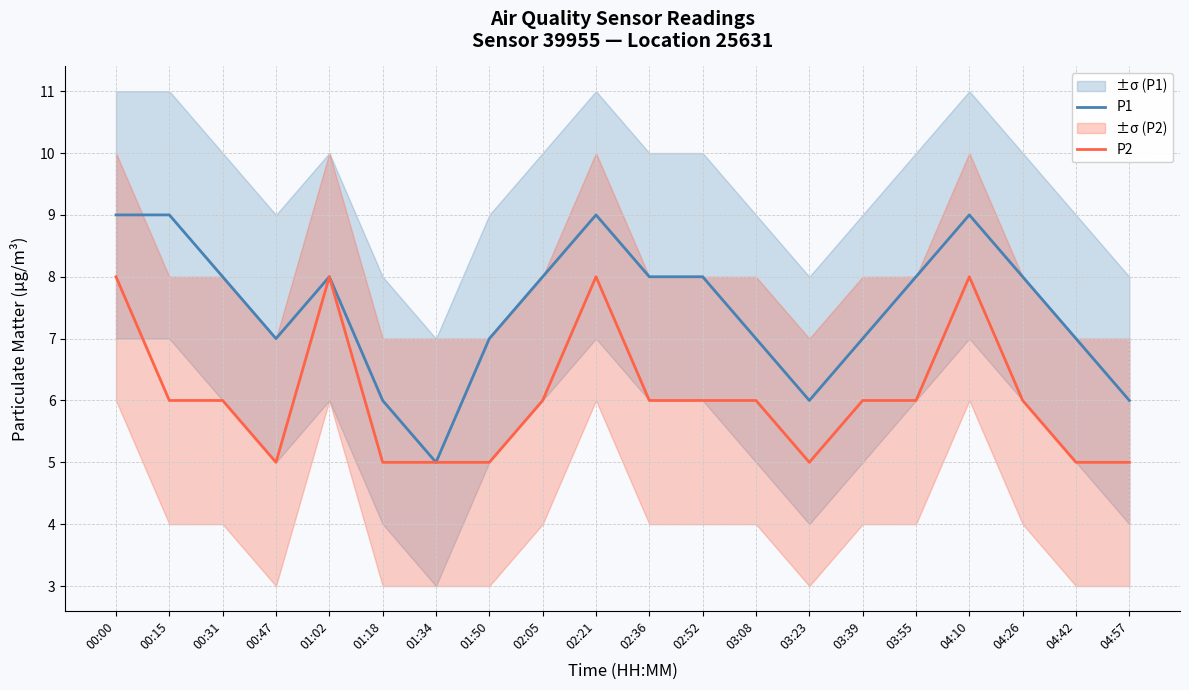

Which has a higher value, 04:26 or 04:42?

04:26